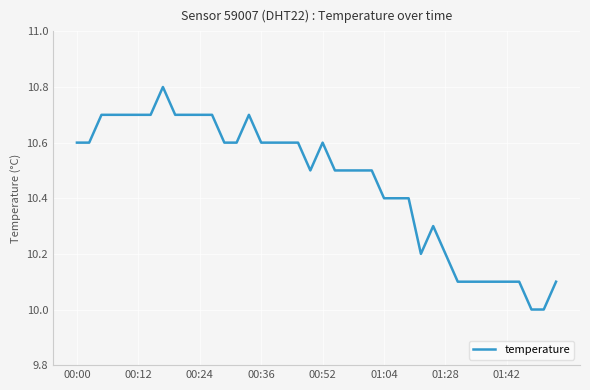

What is the difference between the maximum and minimum values?

0.8